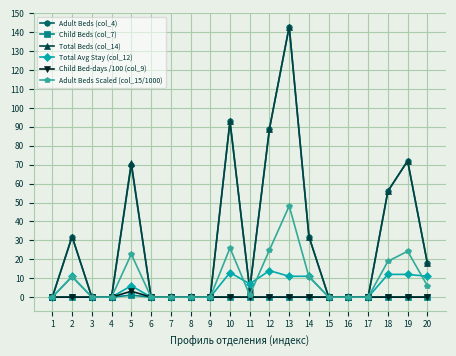

How many lines are shown in the chart?

6